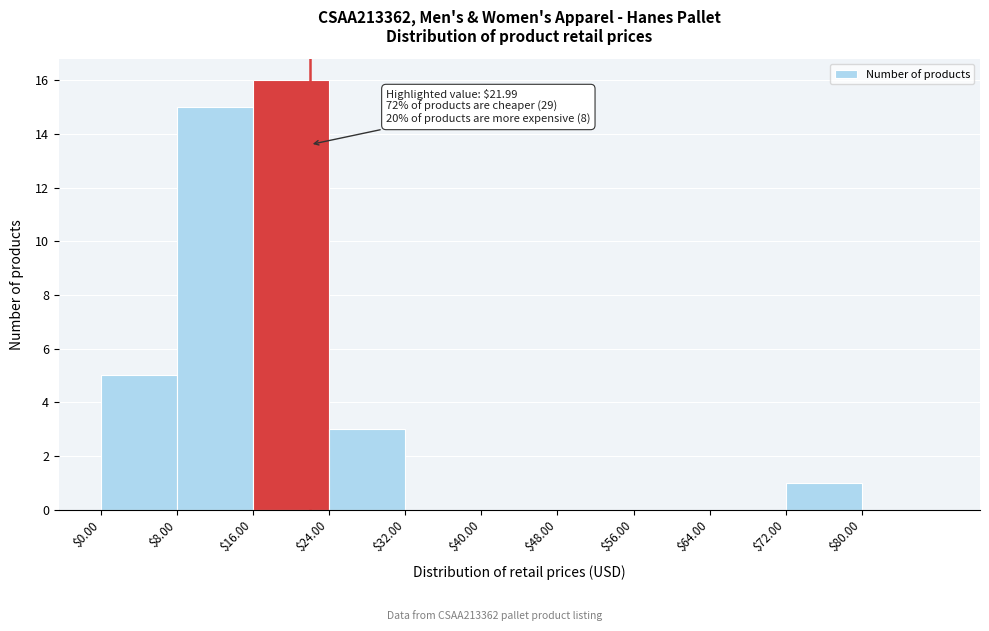

Which range on the x-axis has the tallest bar?

16 to 24